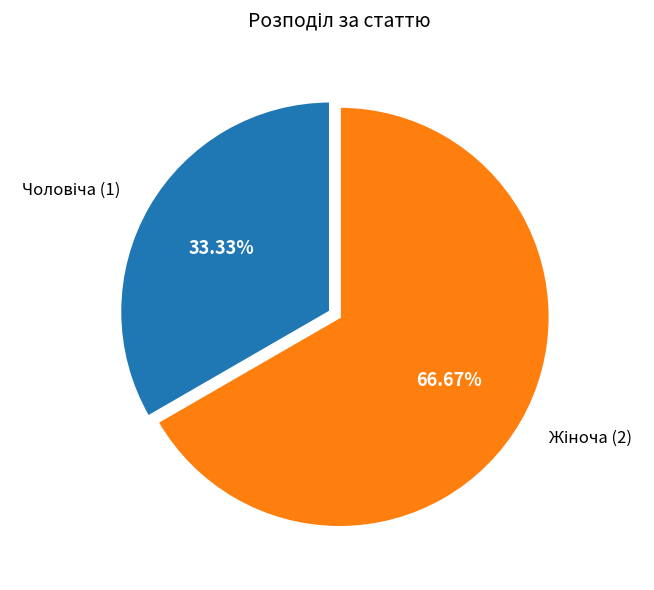

Does any single category account for the majority?

Yes